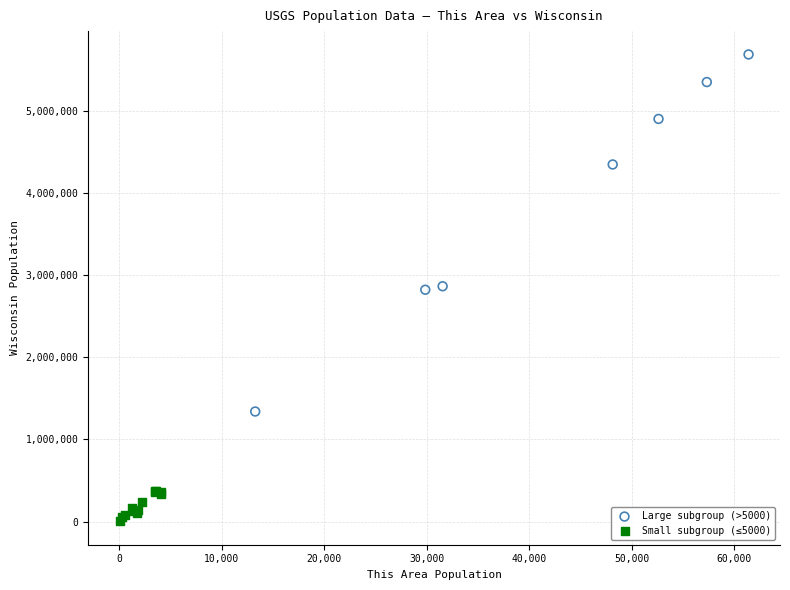

Which series contains the highest Y value?

Large subgroup (>5000)